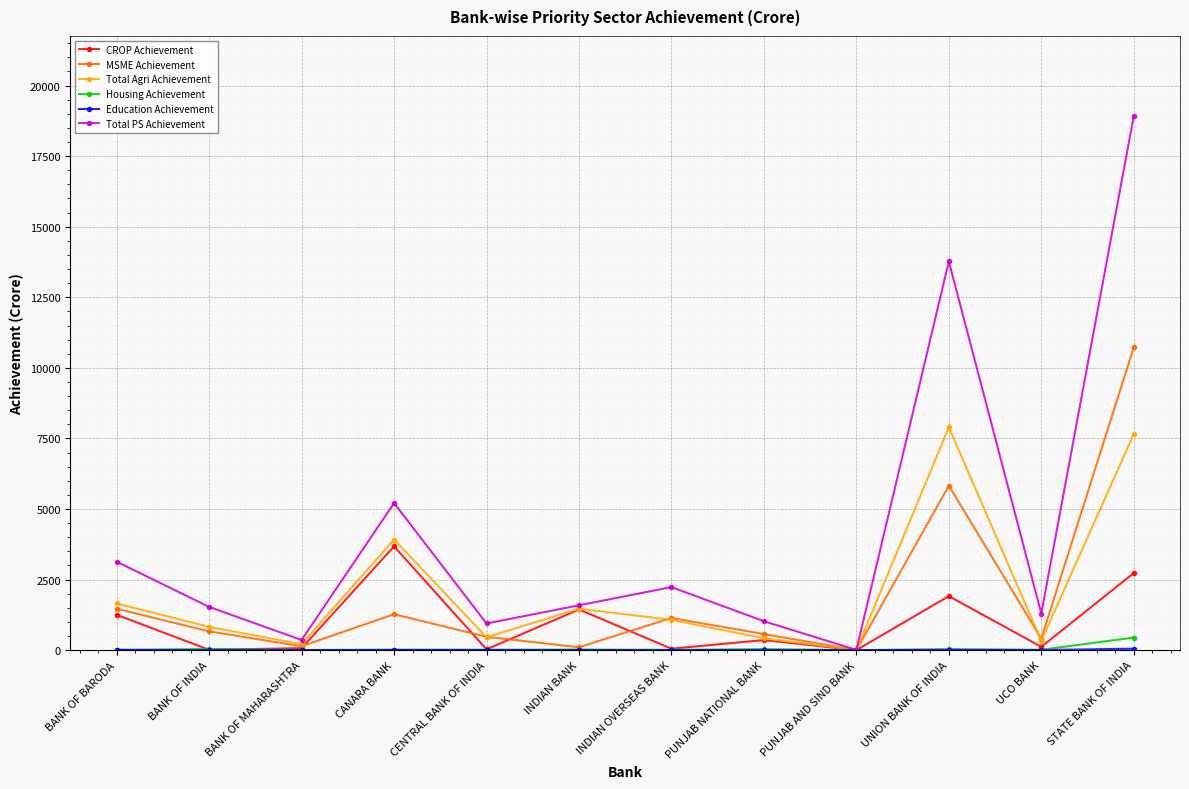

Which series has the widest spread of values?

Total PS Achievement